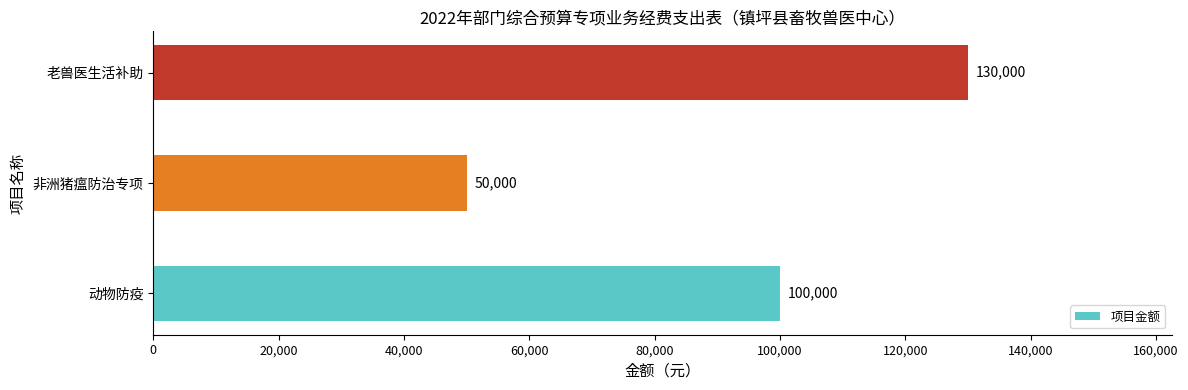

What is the ratio of the value at 非洲猪瘟防治专项 to the value at 动物防疫?

0.5